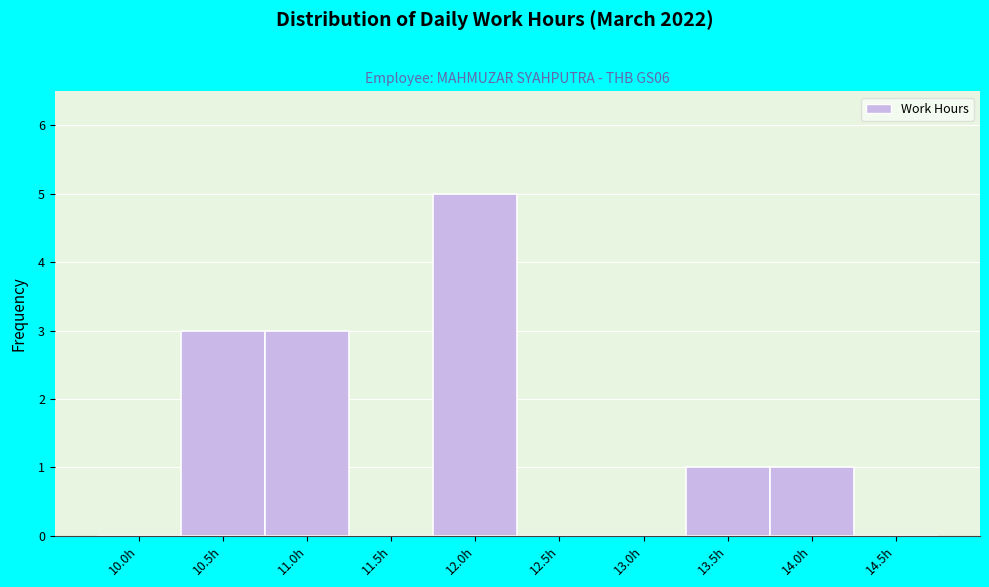

Reading left to right, what are all the values shown in this chart?

10.0h=0	10.5h=3	11.0h=3	11.5h=0	12.0h=5	12.5h=0	13.0h=0	13.5h=1	14.0h=1	14.5h=0